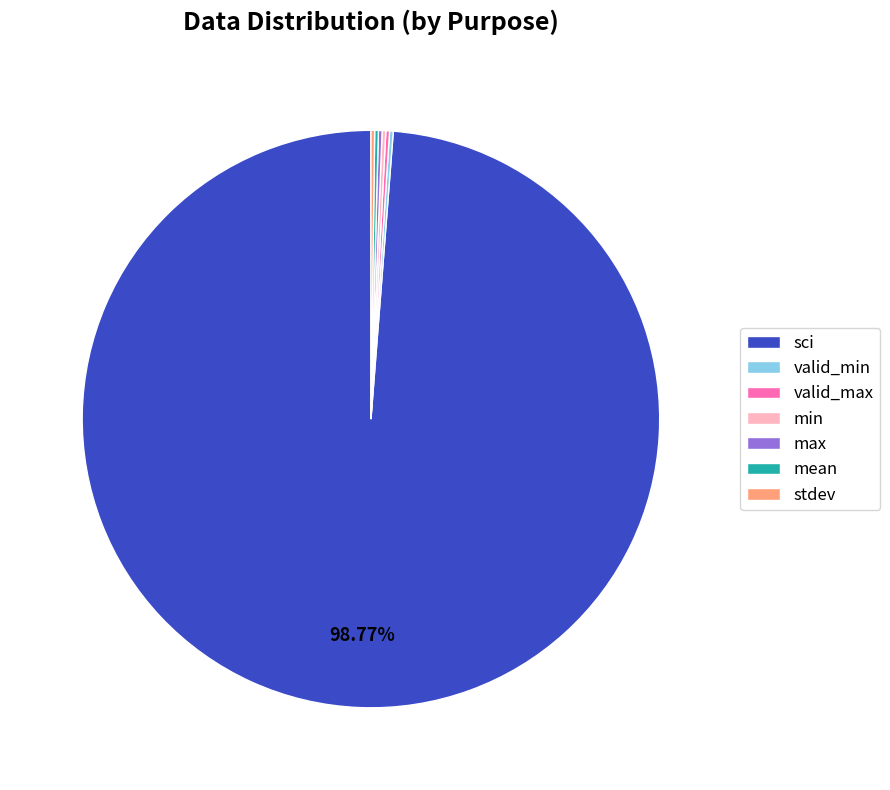

Which category has the biggest portion of the pie?

sci